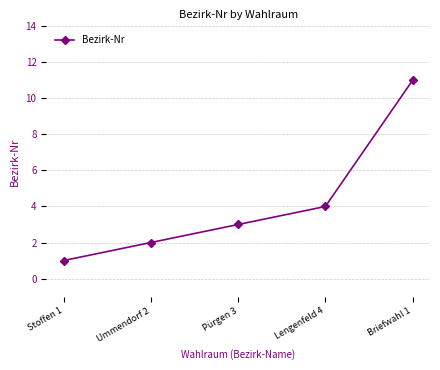

List the labels in order of value, smallest first.

Stoffen 1, Ummendorf 2, Pürgen 3, Lengenfeld 4, Briefwahl 1